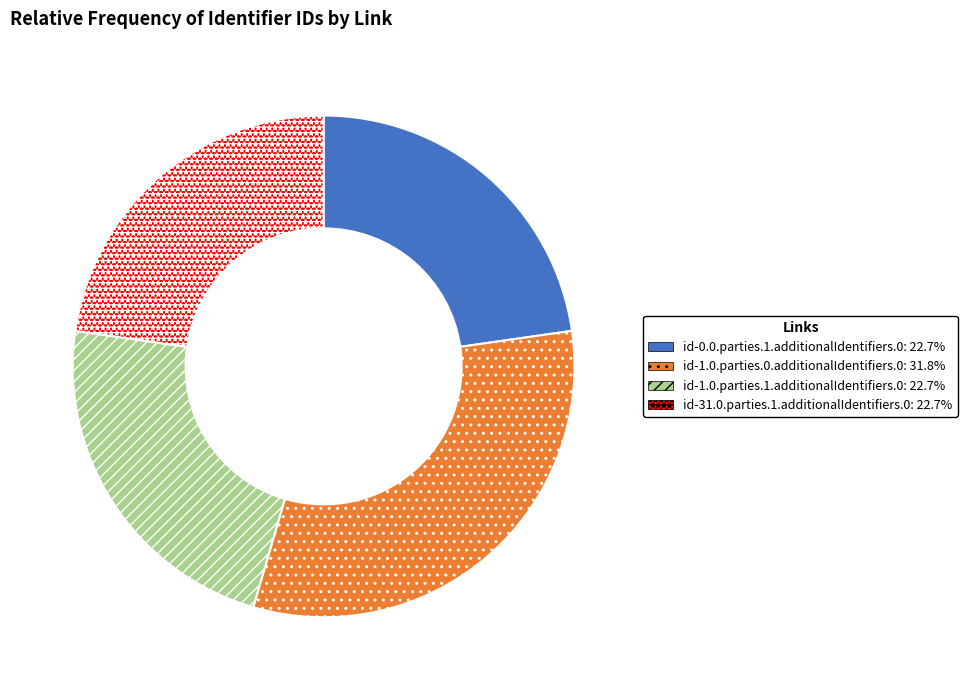

How many slices are in this pie chart?

4